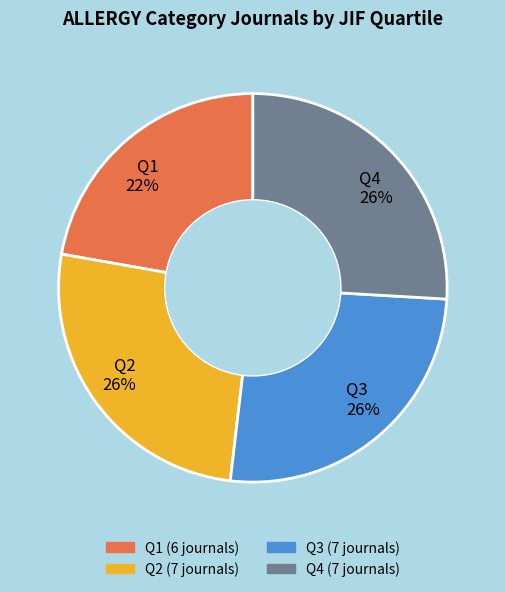

Do Q1 and Q2 together represent more than half of the pie?

No